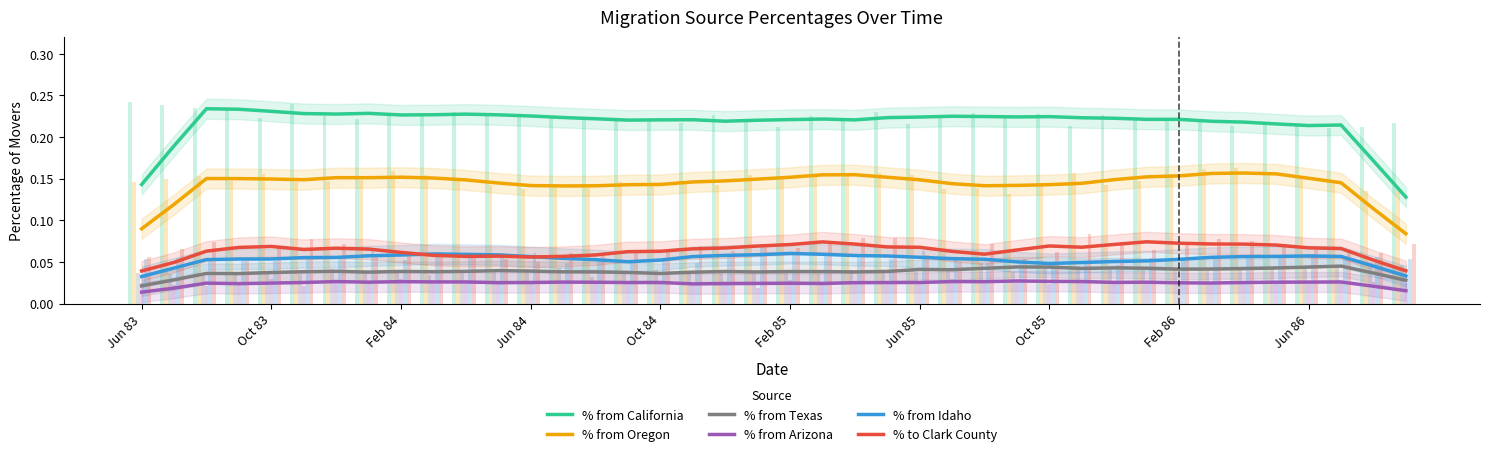

True or false: % from Oregon and % from Idaho cross at least once.

False